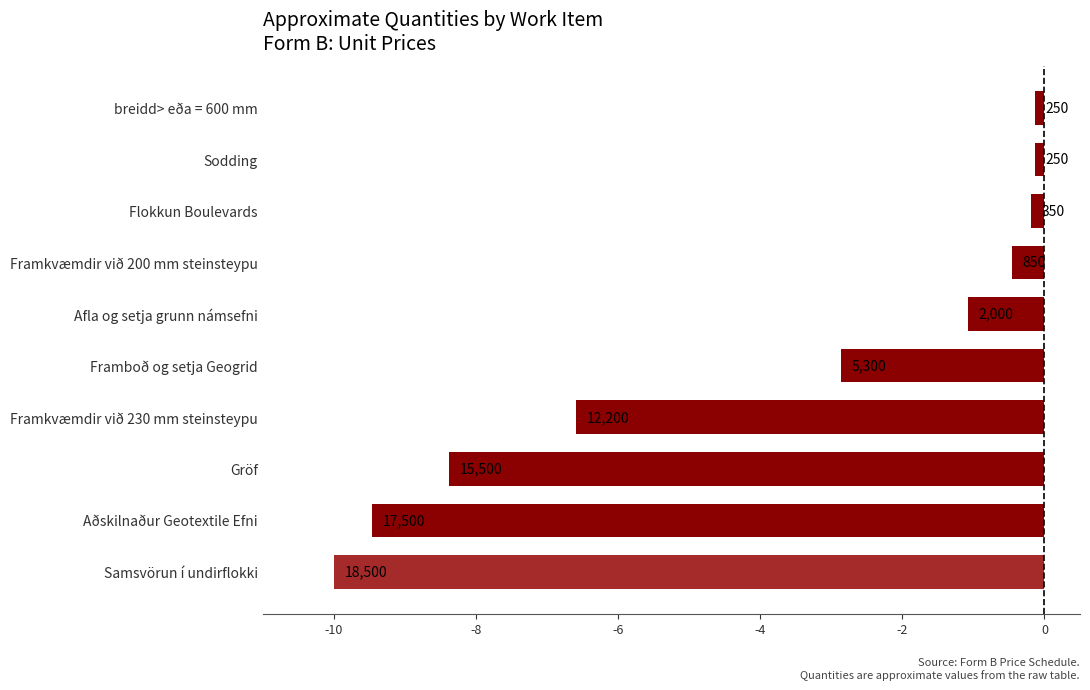

What is the difference between the maximum and minimum values?

9.9